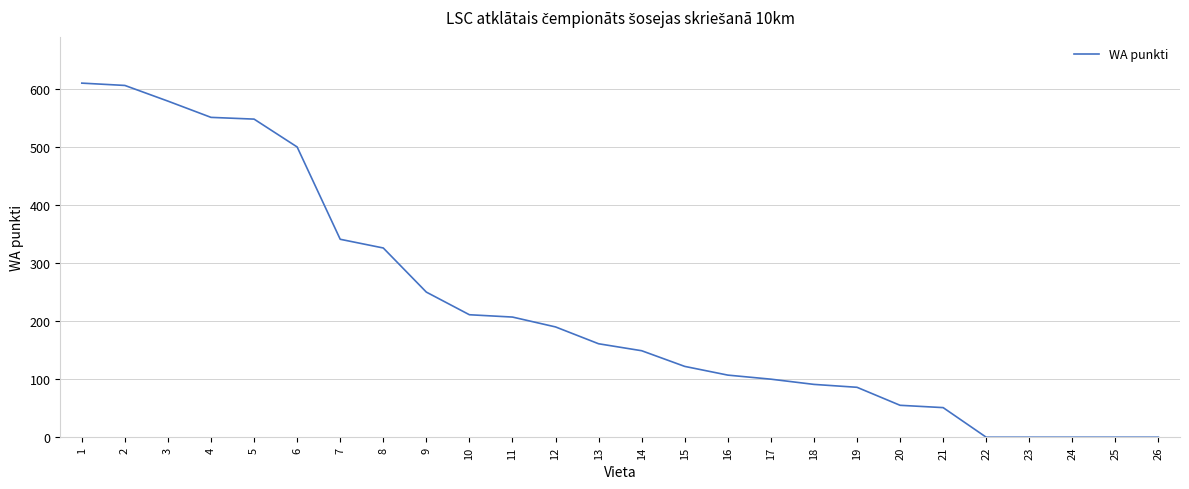

What is the difference between the values at 13 and 24?

161